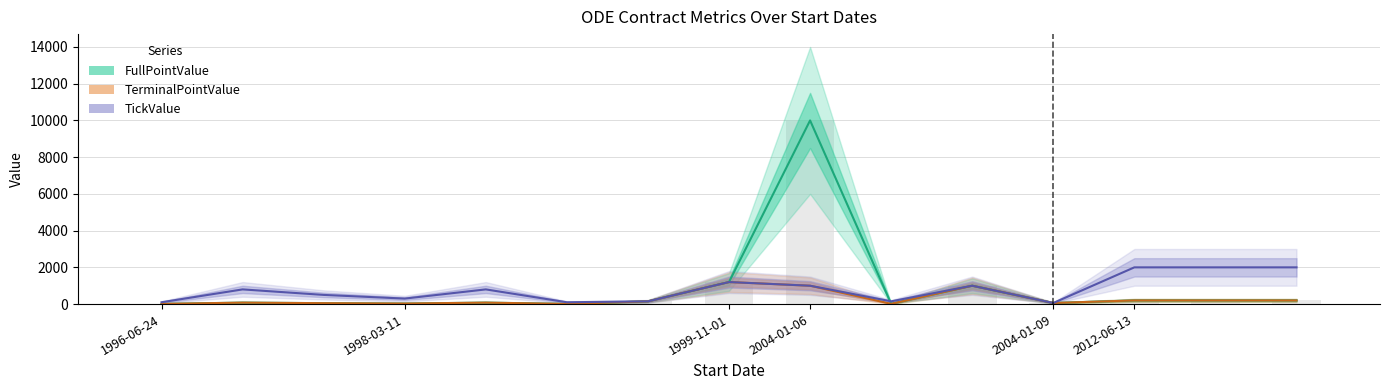

Does the chart contain any negative values?

No